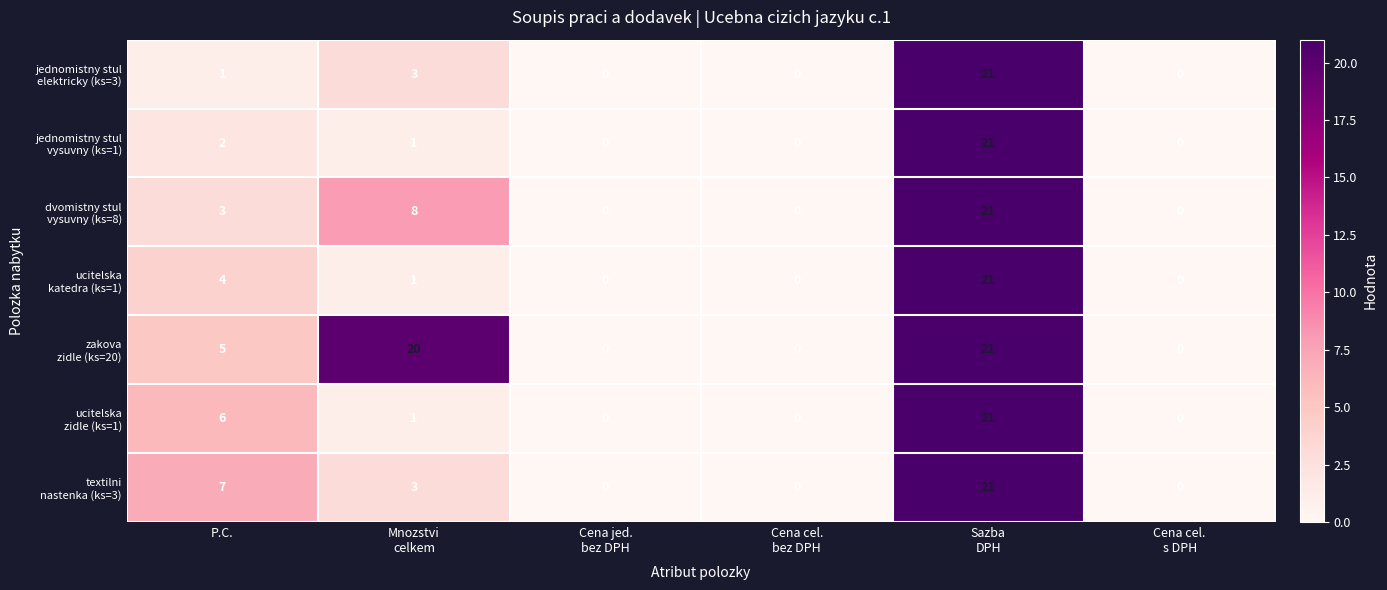

At how many categories does at least one series exceed 2?

3